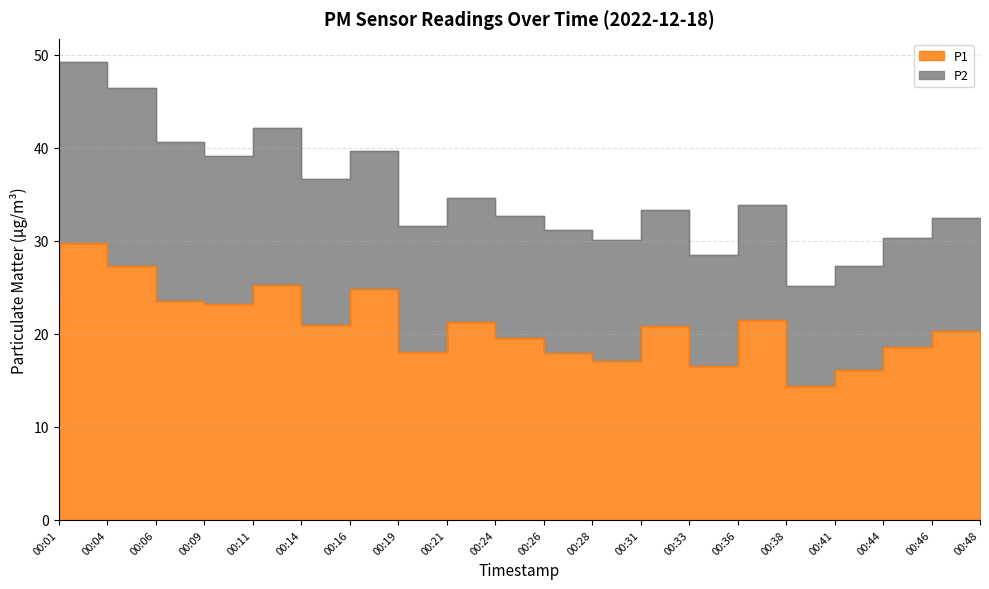

What is the change in value from 00:33 to 00:48?

-0.6